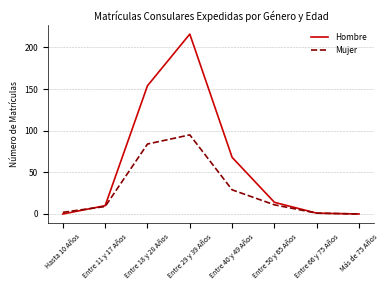

At how many categories does at least one series exceed 197?

1